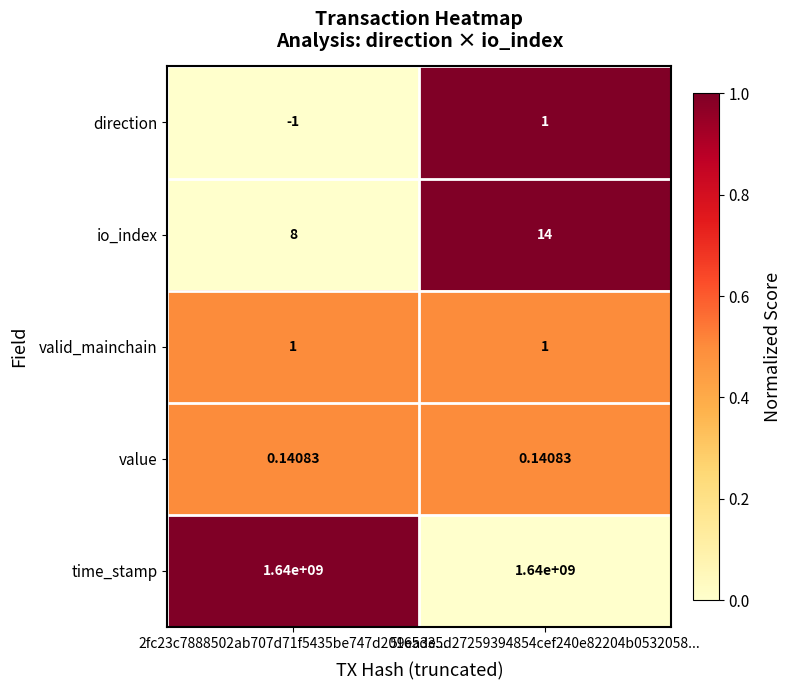

Is the value of direction at 59ea335d27259394854cef240e82204b0532058... greater than the value of io_index at 2fc23c7888502ab707d71f5435be747d20165de...?

No